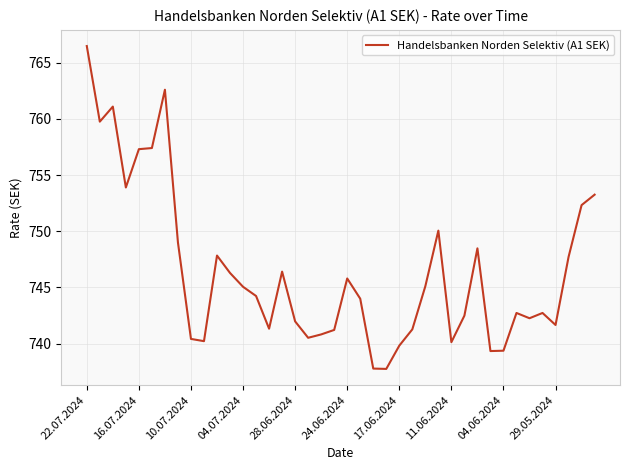

What is the smallest value displayed?

737.8